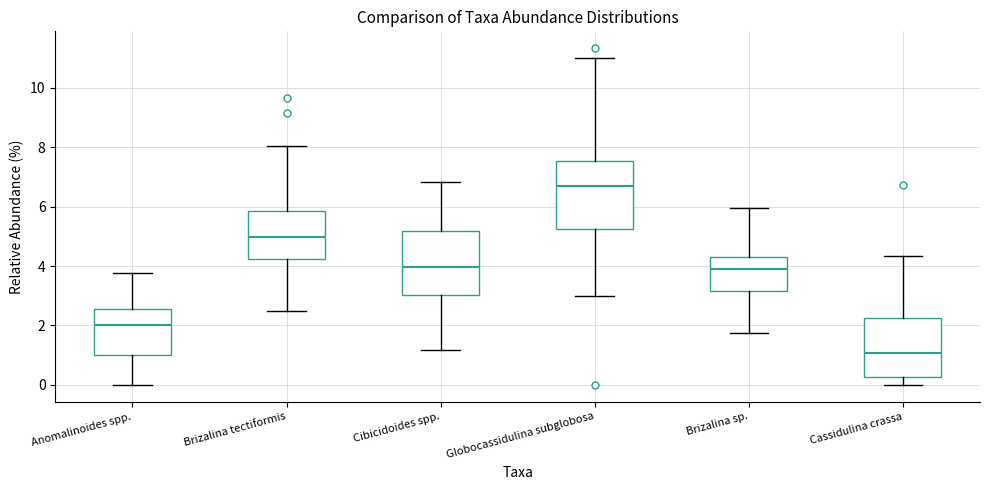

Where does the median line of the box for Cibicidoides spp. sit on the y-axis? The values are not printed on the chart, so give them approximately, as read against the axis.

4.0